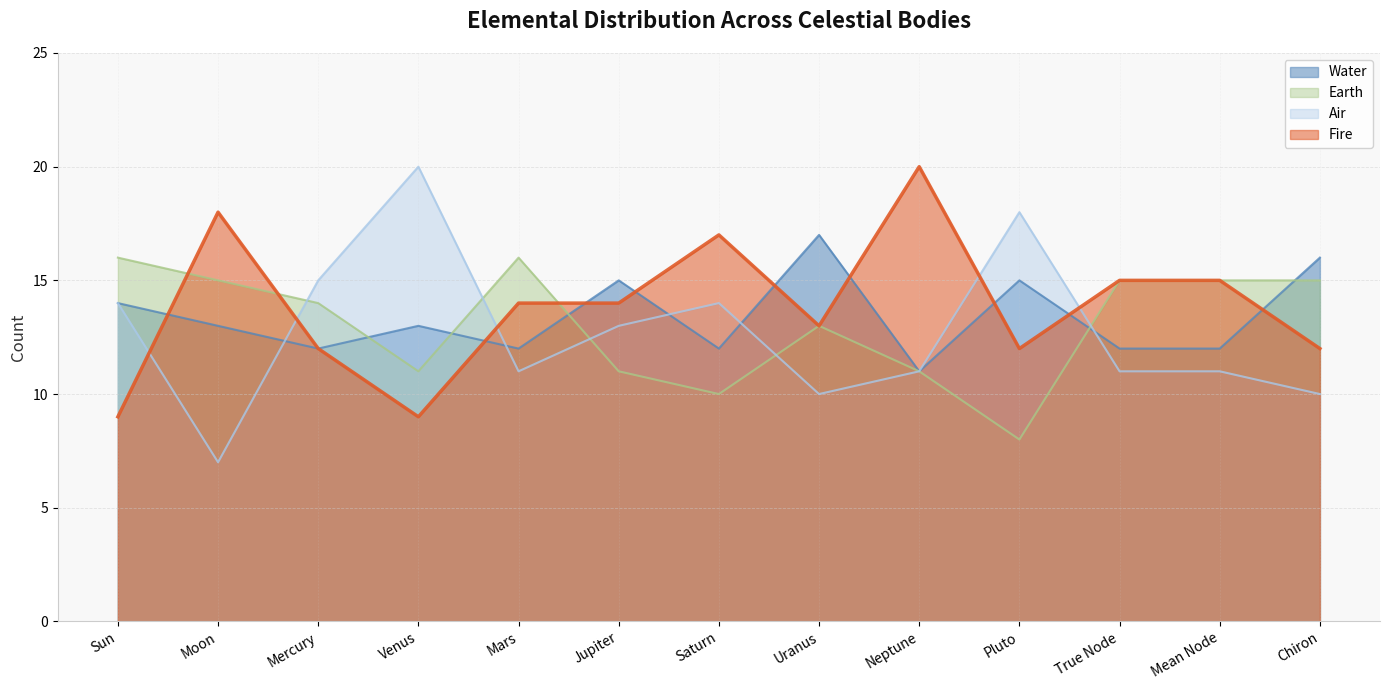

Reading left to right, list all the values displayed in this chart.

Fire: Sun=9	Moon=18	Mercury=12	Venus=9	Mars=14	Jupiter=14	Saturn=17	Uranus=13	Neptune=20	Pluto=12	True Node=15	Mean Node=15	Chiron=12
Earth: Sun=16	Moon=15	Mercury=14	Venus=11	Mars=16	Jupiter=11	Saturn=10	Uranus=13	Neptune=11	Pluto=8	True Node=15	Mean Node=15	Chiron=15
Air: Sun=14	Moon=7	Mercury=15	Venus=20	Mars=11	Jupiter=13	Saturn=14	Uranus=10	Neptune=11	Pluto=18	True Node=11	Mean Node=11	Chiron=10
Water: Sun=14	Moon=13	Mercury=12	Venus=13	Mars=12	Jupiter=15	Saturn=12	Uranus=17	Neptune=11	Pluto=15	True Node=12	Mean Node=12	Chiron=16